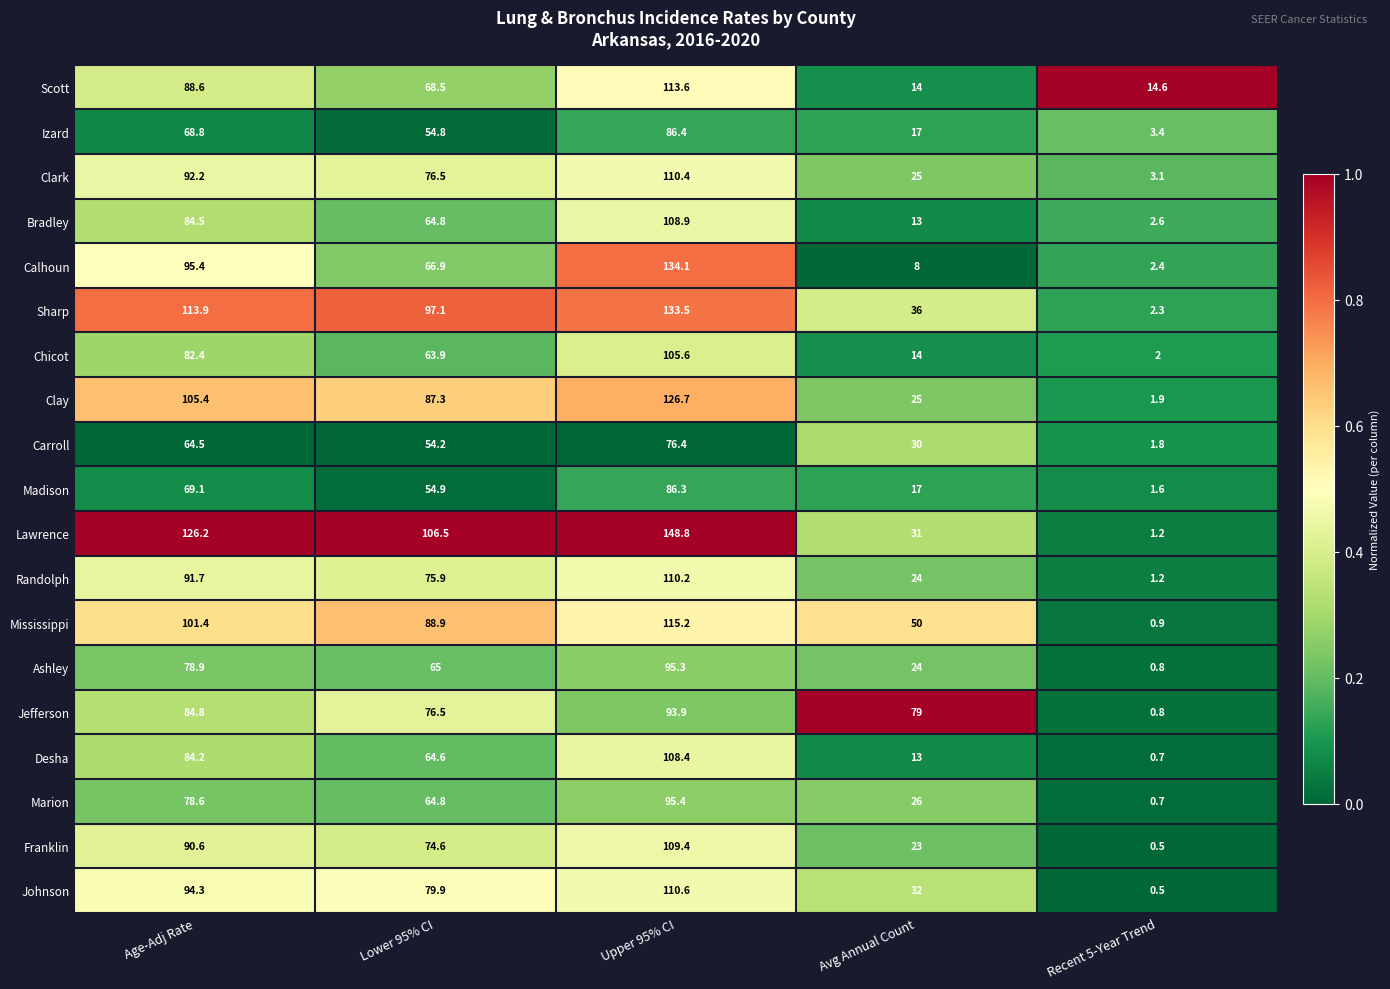

Which series has the largest range (max minus min)?

Lawrence